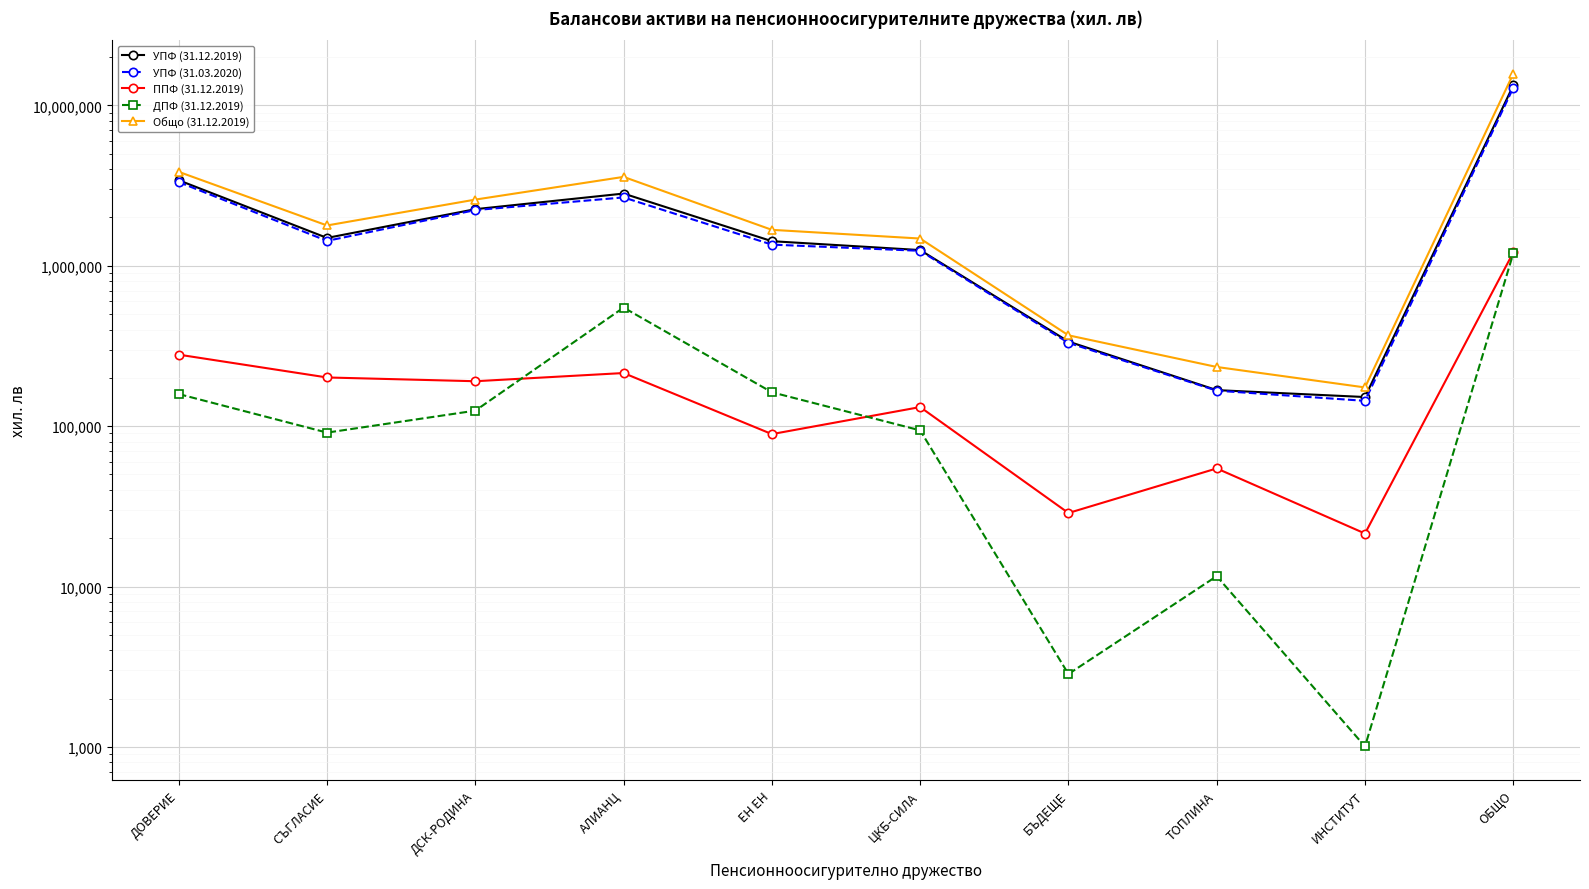

The ППФ (31.12.2019) series shows 279162 at ДОВЕРИЕ. True or false?

True